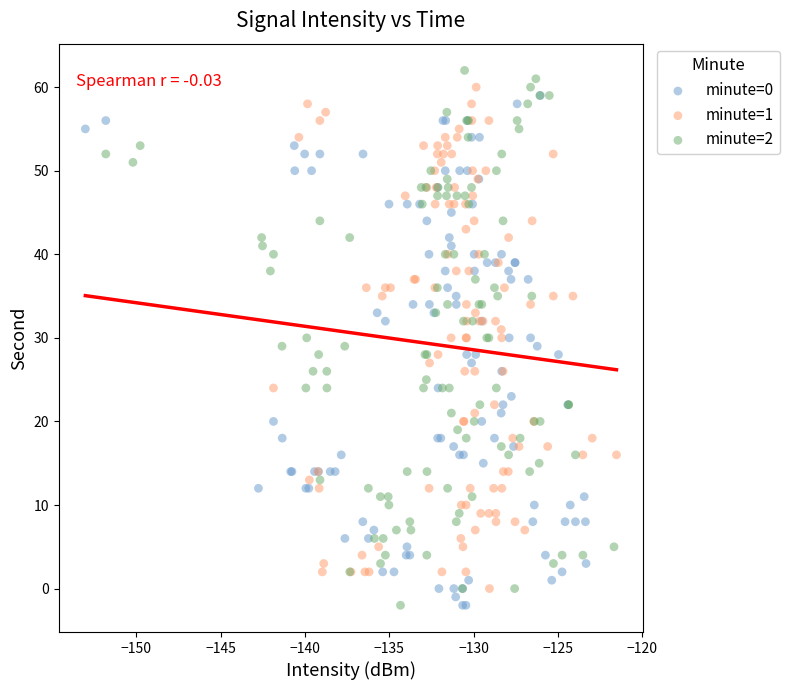

Which series has the widest spread of Y values?

minute=2